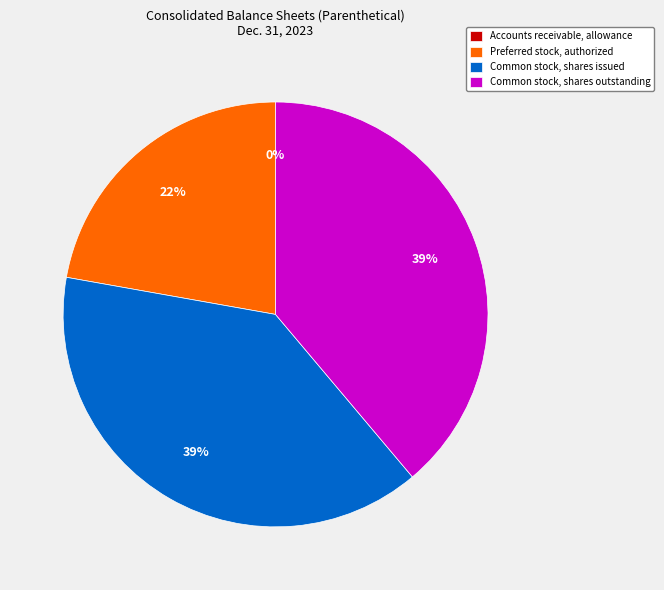

Is there a majority slice in this chart?

No